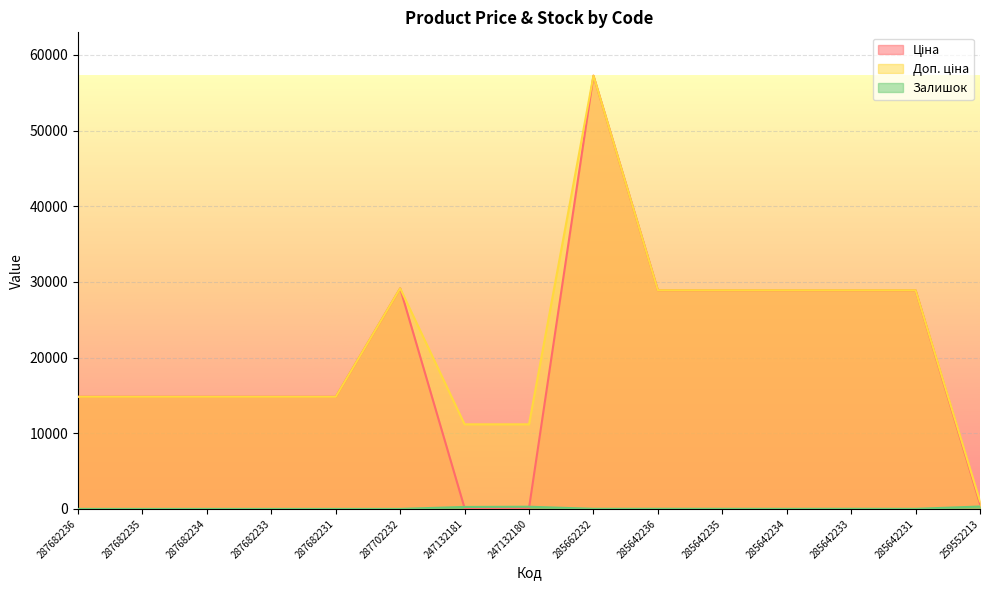

At which category is the sum across all series the highest?

285662232